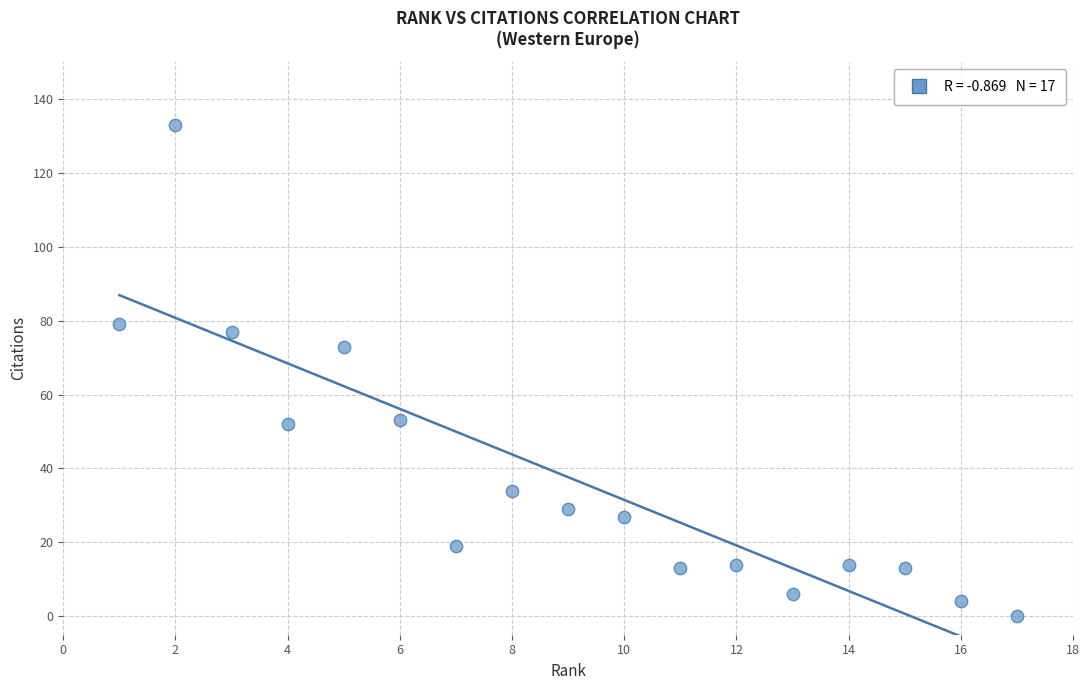

What Y value in the scatter plot is closest to 66?

73